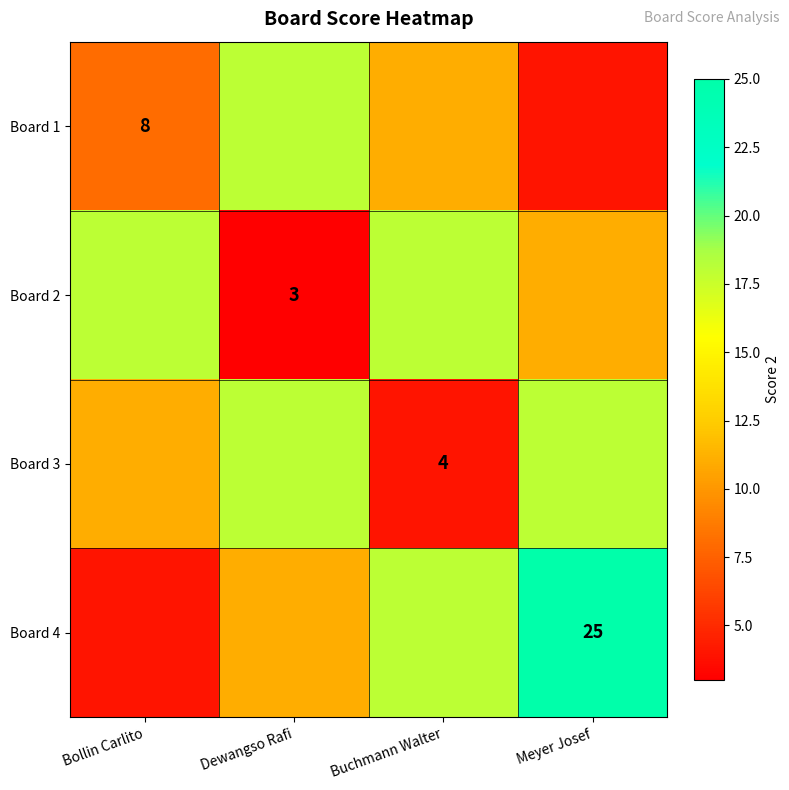

The value of Board 1 at Bollin Carlito is 8. True or false?

True